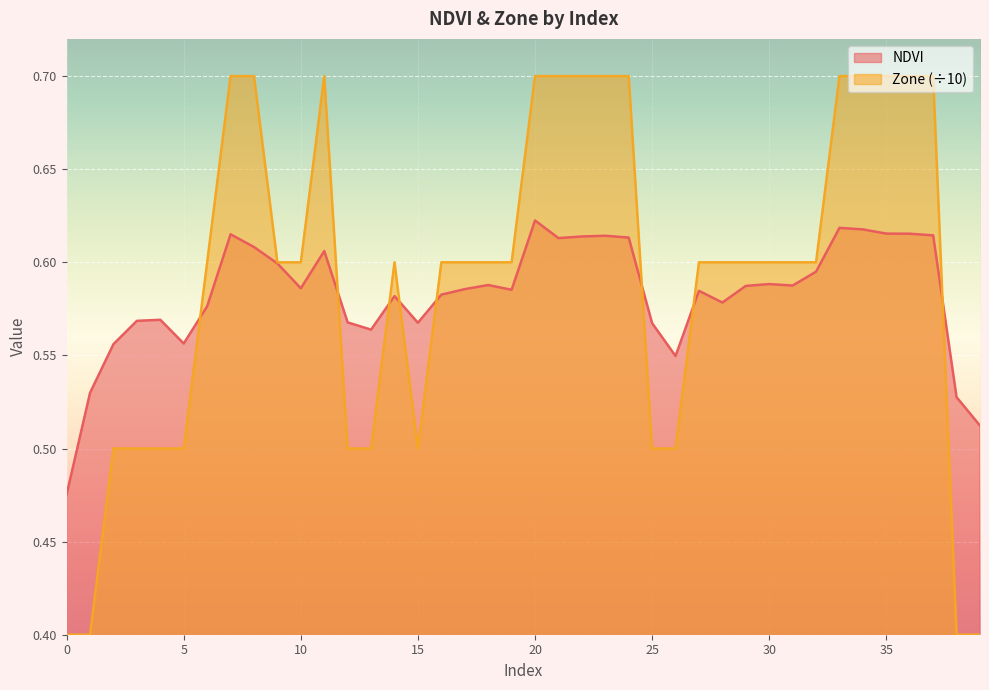

After their last crossing, which series has the higher values: NDVI or Zone?

NDVI